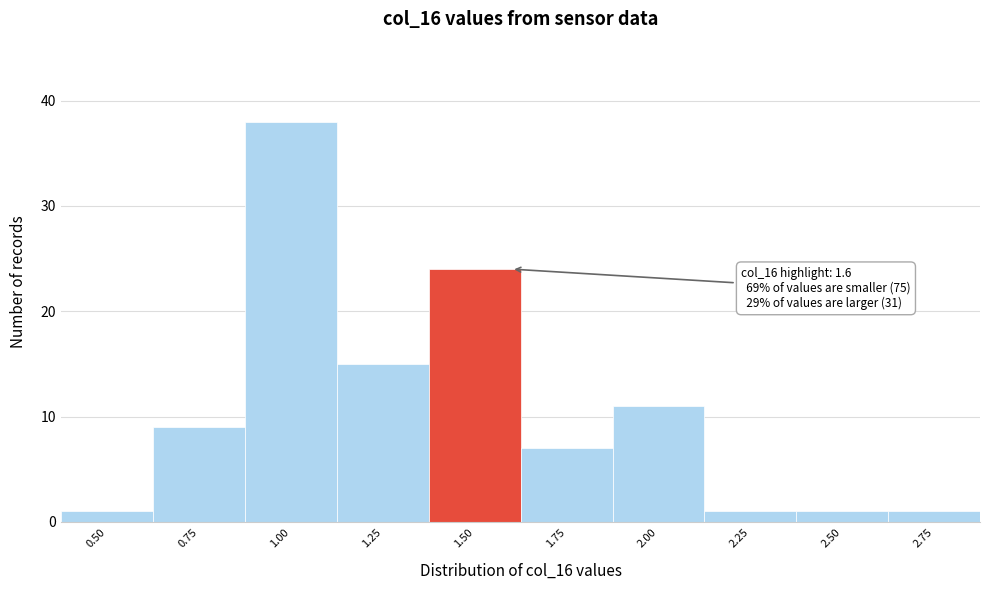

Reading left to right, extract all data points from this chart.

1	9	38	15	24	7	11	1	1	1